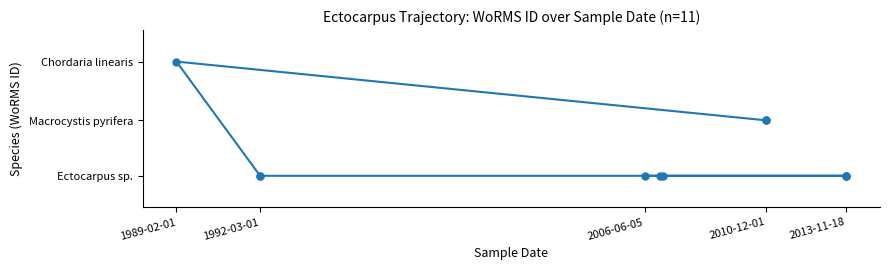

What is the ratio of the value at 2010-12-01 to the value at 1992-03-01?

1.6